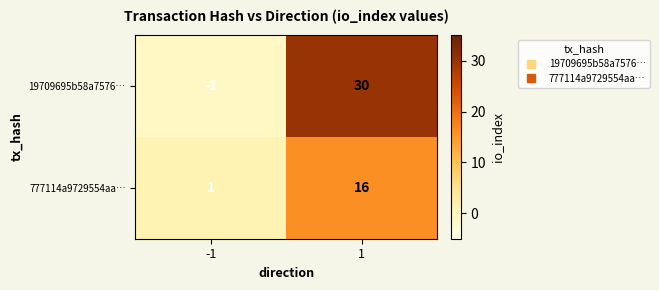

Is the value of 19709695b58a7576… at 1 greater than the value of 777114a9729554aa… at 1?

Yes